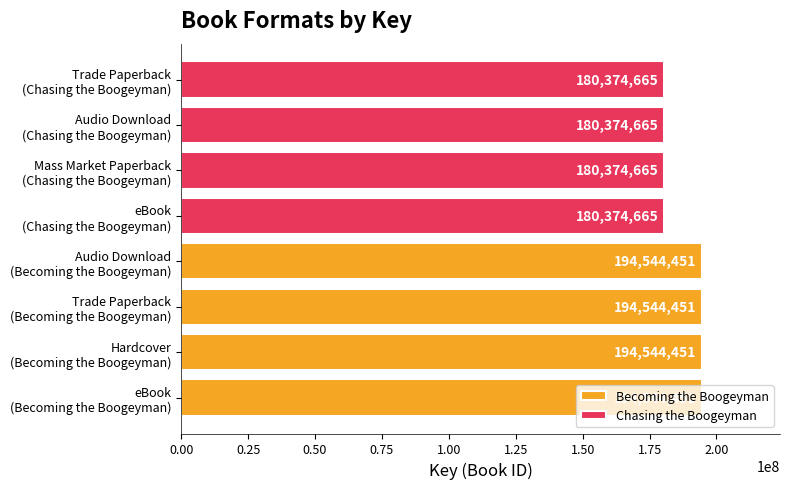

Between Trade Paperback (Chasing) and eBook (Chasing), which is larger?

Trade Paperback (Chasing)